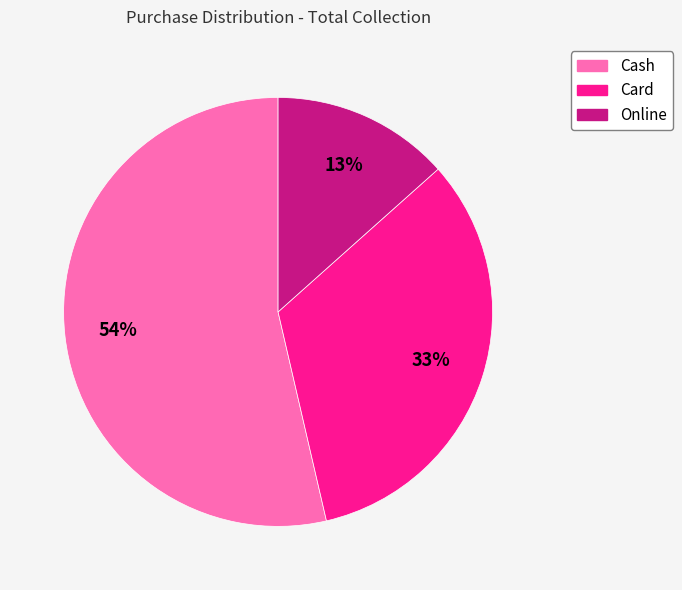

Count the number of slices in the pie.

3